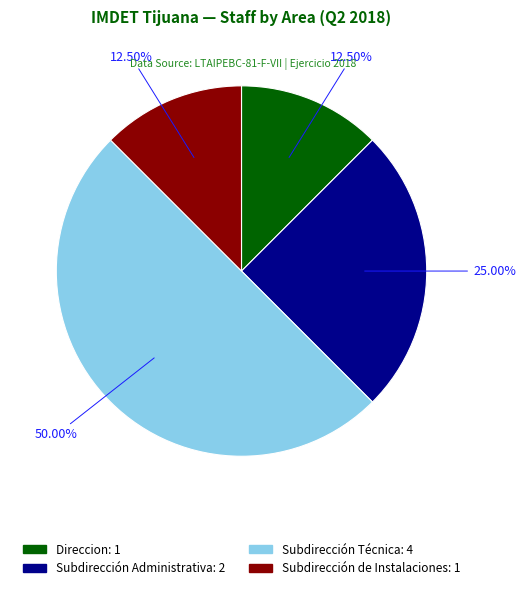

Does Subdirección de Instalaciones represent more than half of the total?

No